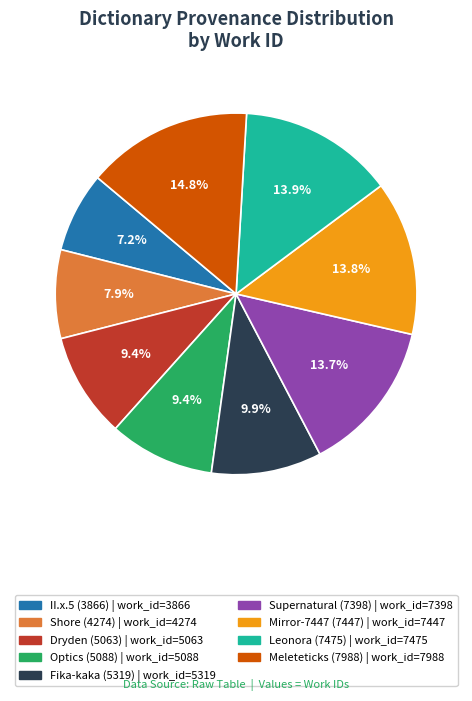

Approximately how many times larger is the value at Supernatural (7398) compared to Leonora (7475)?

1.0